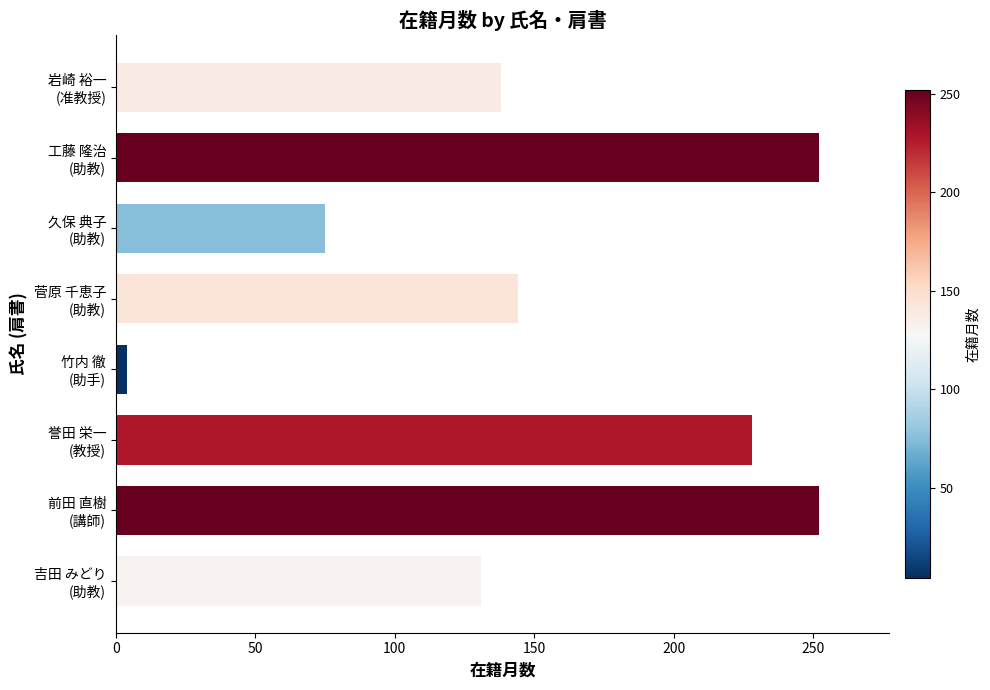

What is the sum of all values?

1224